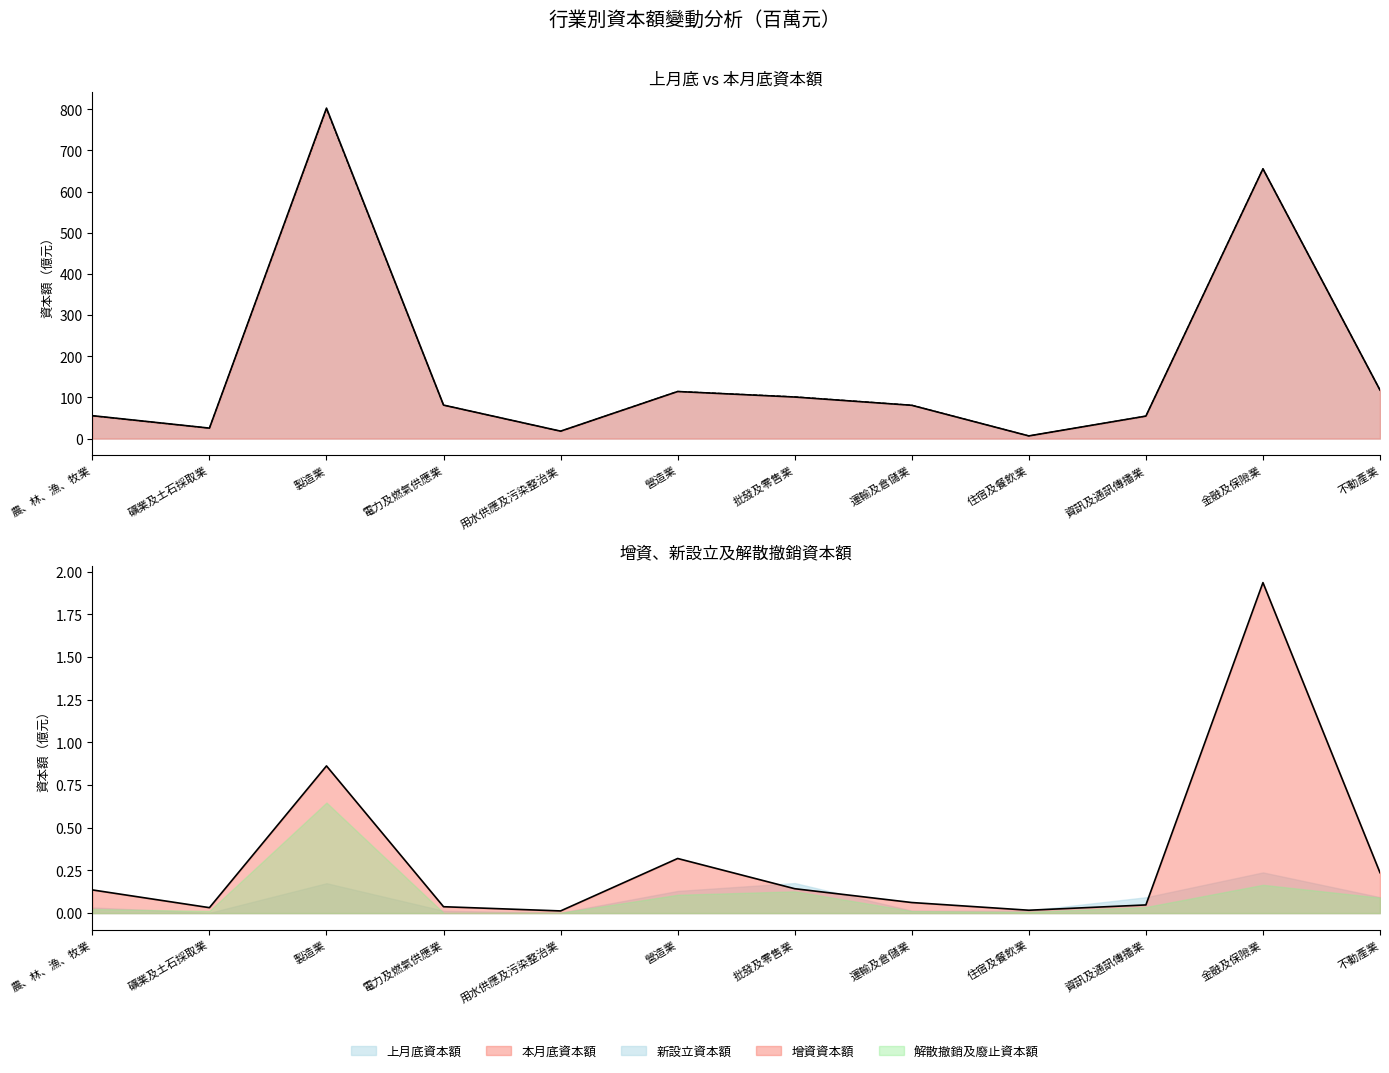

At which category is the sum across all series the highest?

製造業